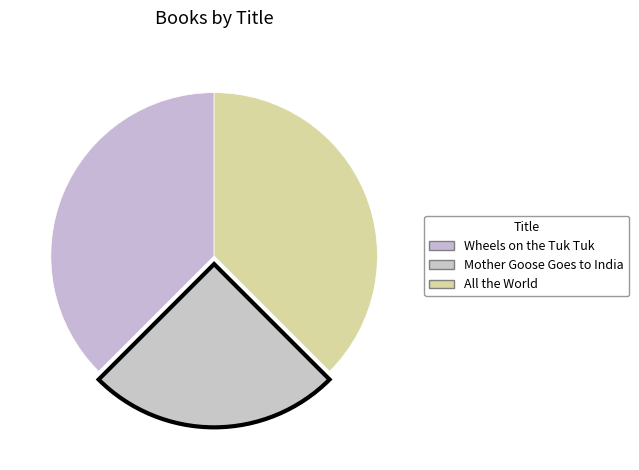

Is there a majority slice in this chart?

No